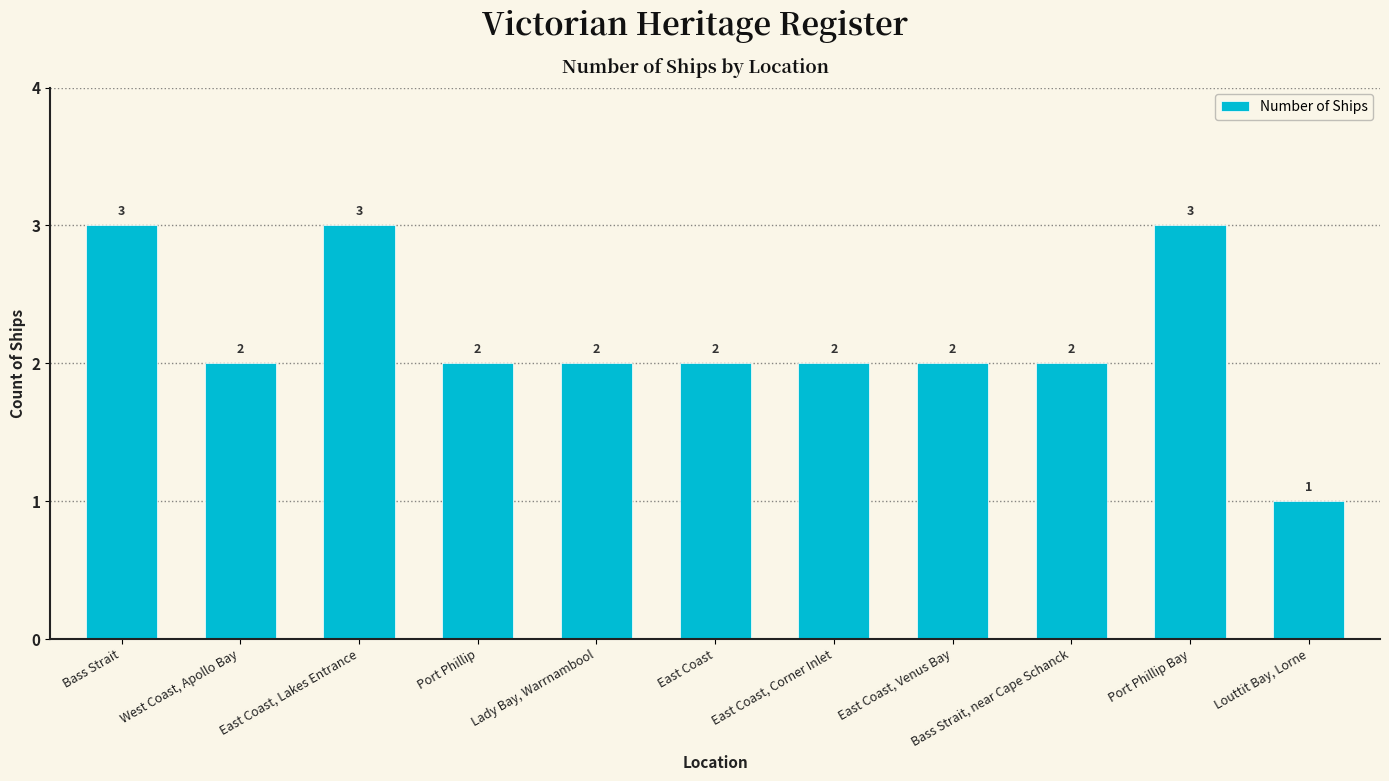

Are the bars horizontal?

No